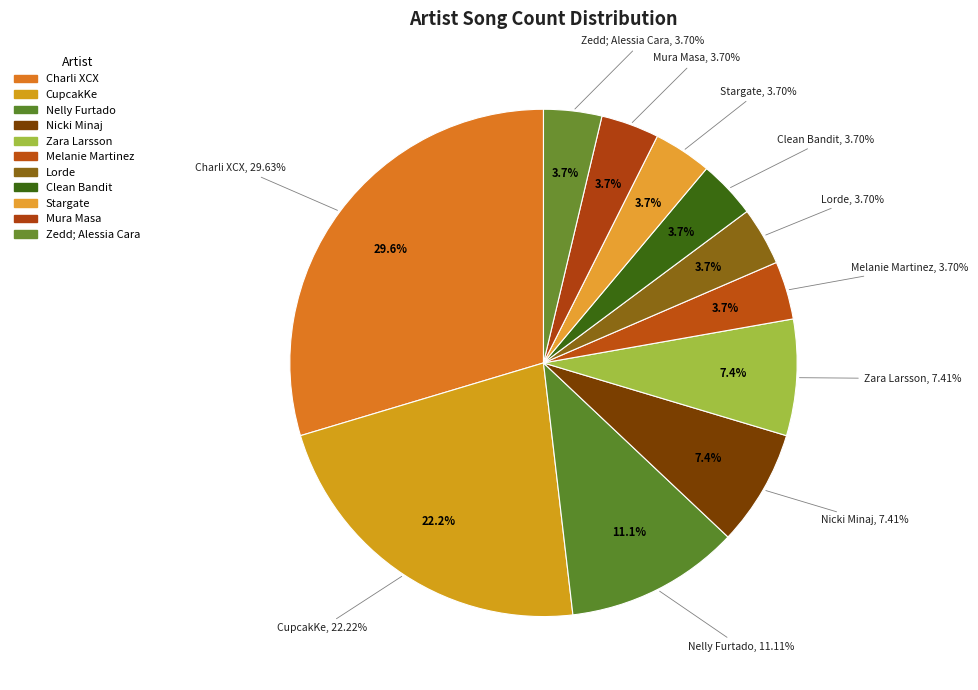

Rank the categories by value from lowest to highest.

Melanie Martinez, Lorde, Clean Bandit, Stargate, Mura Masa, Zedd; Alessia Cara, Nicki Minaj, Zara Larsson, Nelly Furtado, CupcakKe, Charli XCX